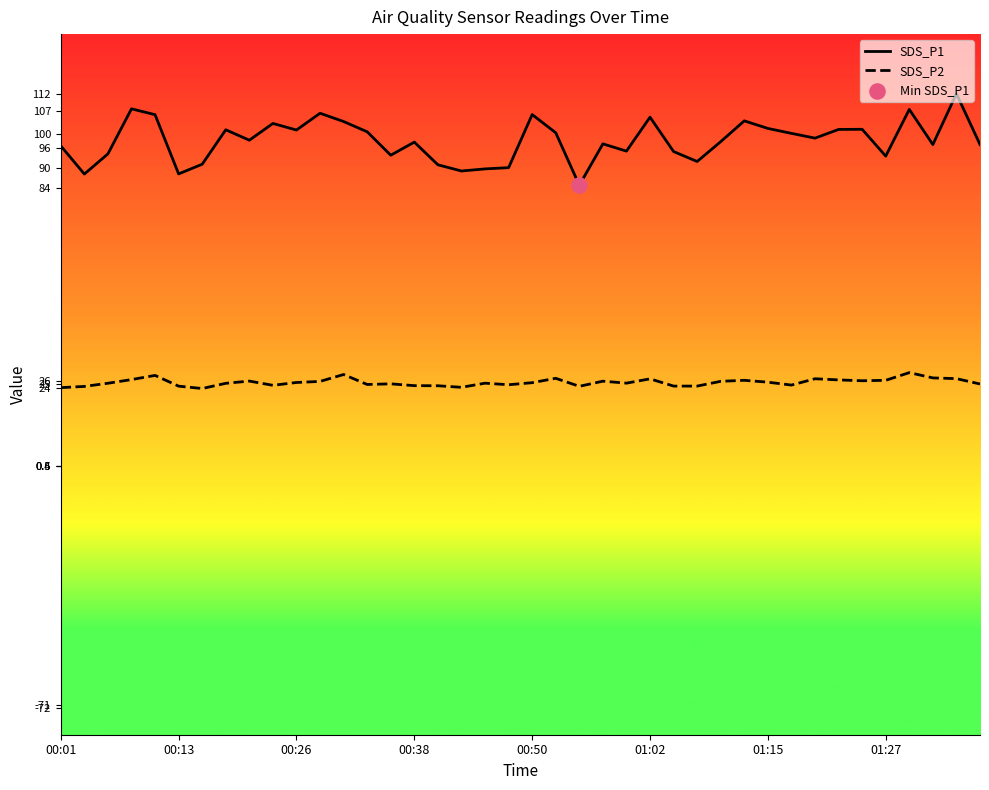

What is the difference between the maximum and minimum values in the SDS_P1 series?

27.4